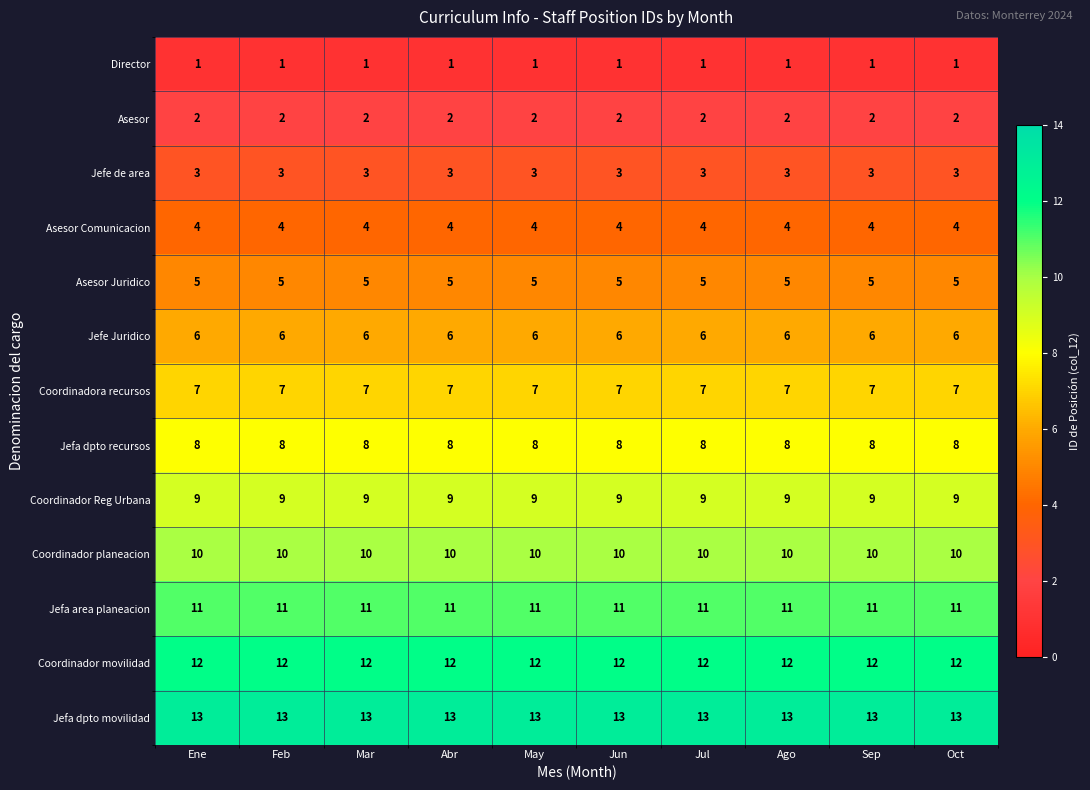

At how many categories does at least one series exceed 6?

10